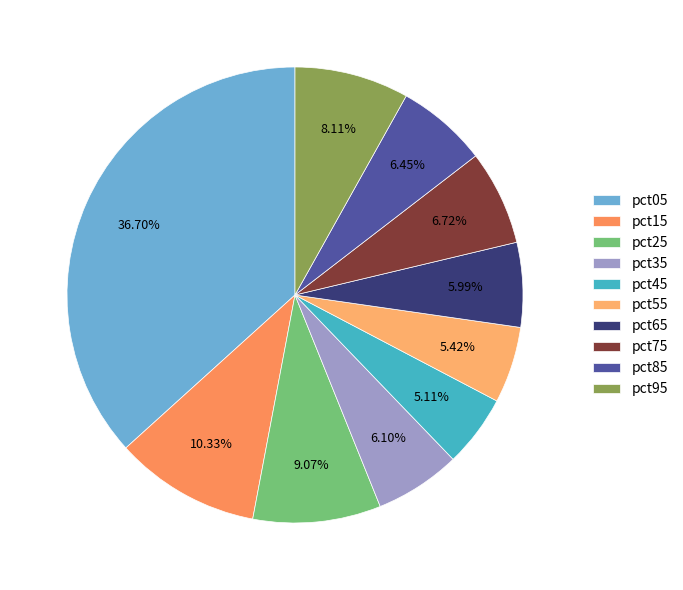

To the nearest percent, what is the combined percentage of pct85 and pct15?

17%